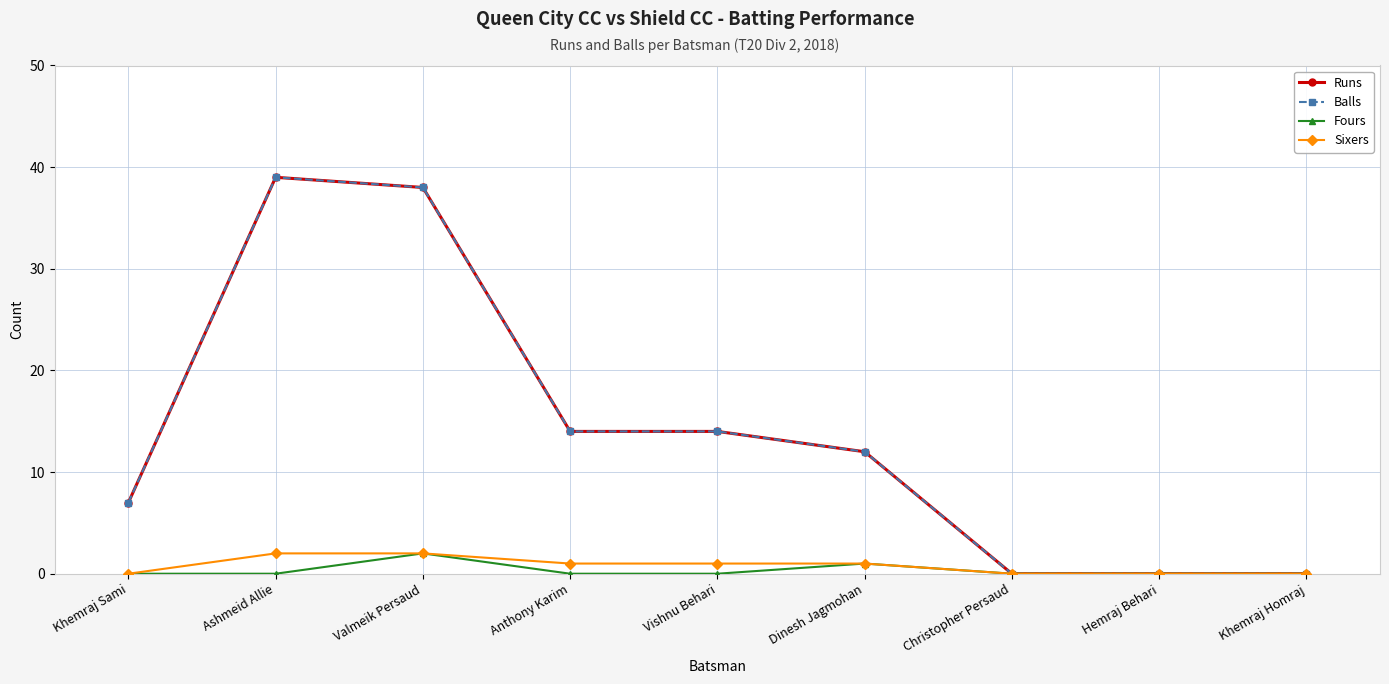

Reading right to left, transcribe all the data shown in this chart.

Runs: Khemraj Homraj=0	Hemraj Behari=0	Christopher Persaud=0	Dinesh Jagmohan=12	Vishnu Behari=14	Anthony Karim=14	Valmeik Persaud=38	Ashmeid Allie=39	Khemraj Sami=7
Balls: Khemraj Homraj=0	Hemraj Behari=0	Christopher Persaud=0	Dinesh Jagmohan=12	Vishnu Behari=14	Anthony Karim=14	Valmeik Persaud=38	Ashmeid Allie=39	Khemraj Sami=7
Fours: Khemraj Homraj=0	Hemraj Behari=0	Christopher Persaud=0	Dinesh Jagmohan=1	Vishnu Behari=0	Anthony Karim=0	Valmeik Persaud=2	Ashmeid Allie=0	Khemraj Sami=0
Sixers: Khemraj Homraj=0	Hemraj Behari=0	Christopher Persaud=0	Dinesh Jagmohan=1	Vishnu Behari=1	Anthony Karim=1	Valmeik Persaud=2	Ashmeid Allie=2	Khemraj Sami=0